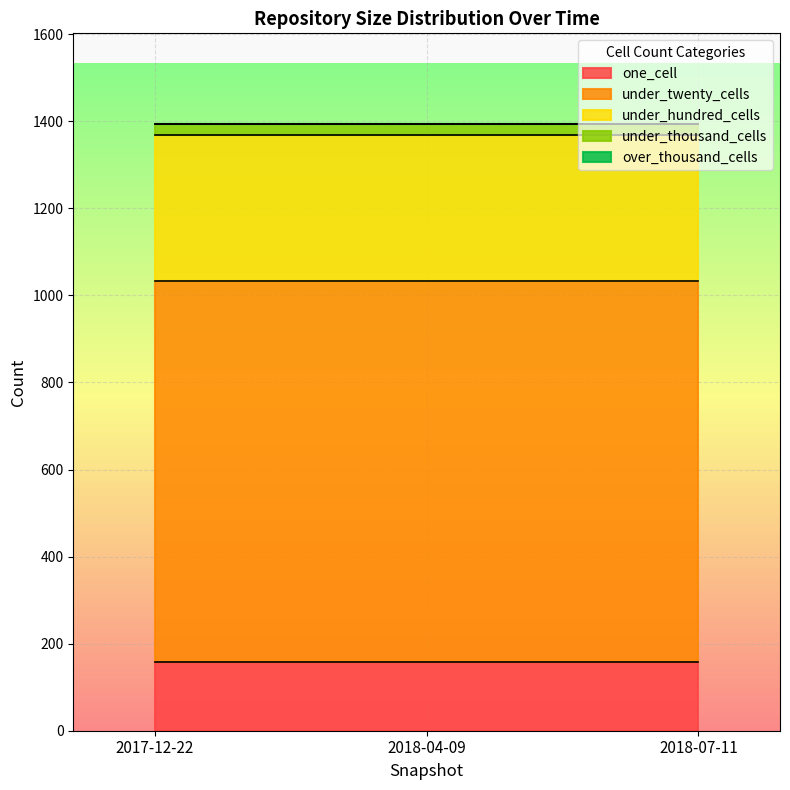

At which category does the chart reach its peak across all series?

2017-12-22